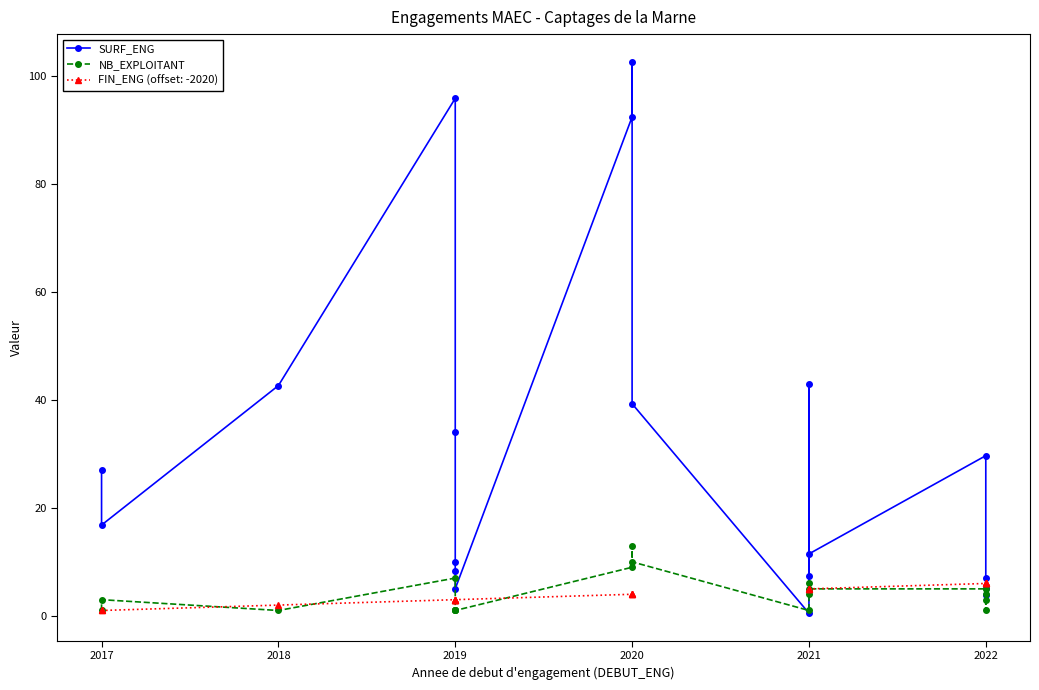

What is the value of the SURF_ENG point at the 18th from the left?

29.6